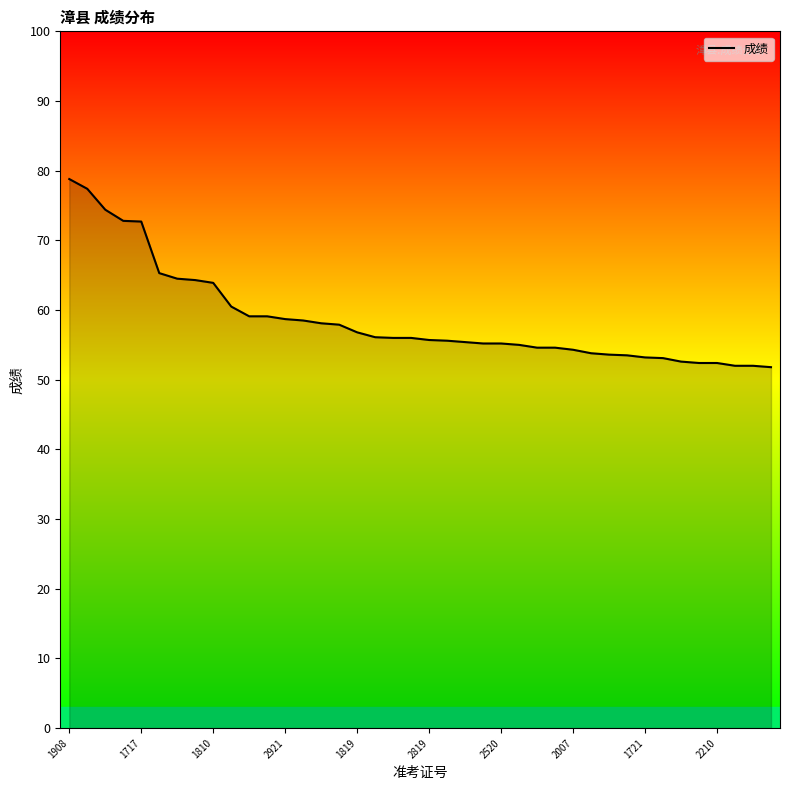

What is the difference between the maximum and minimum values?

27.0